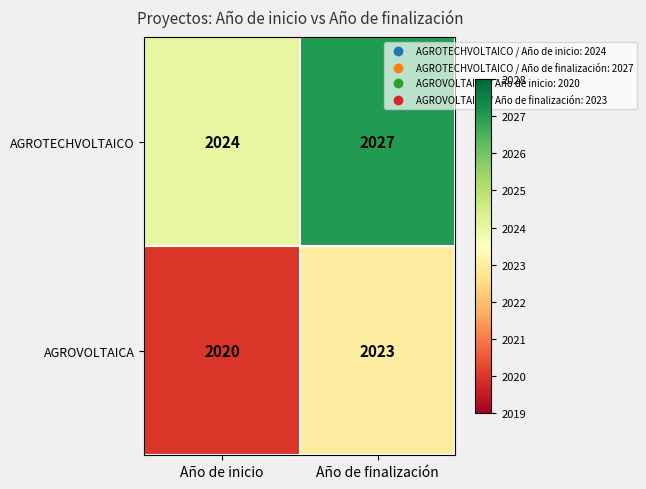

What is the difference between the highest and lowest values at Año de inicio?

4